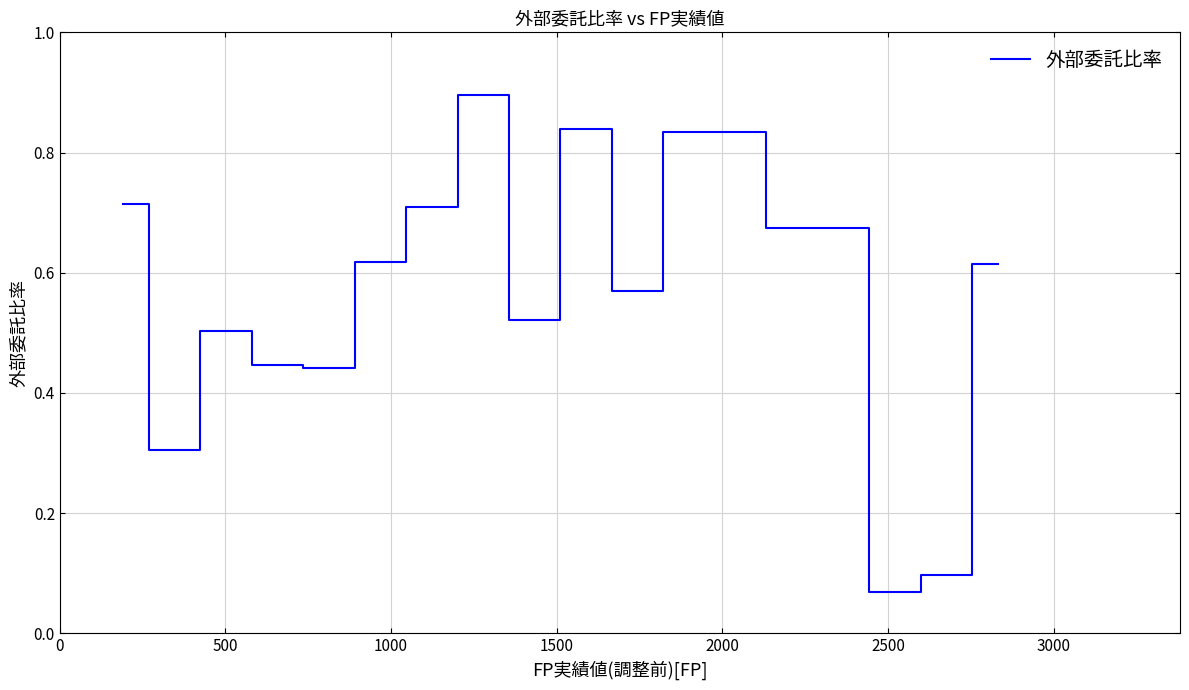

What is the maximum value shown in the chart?

0.9